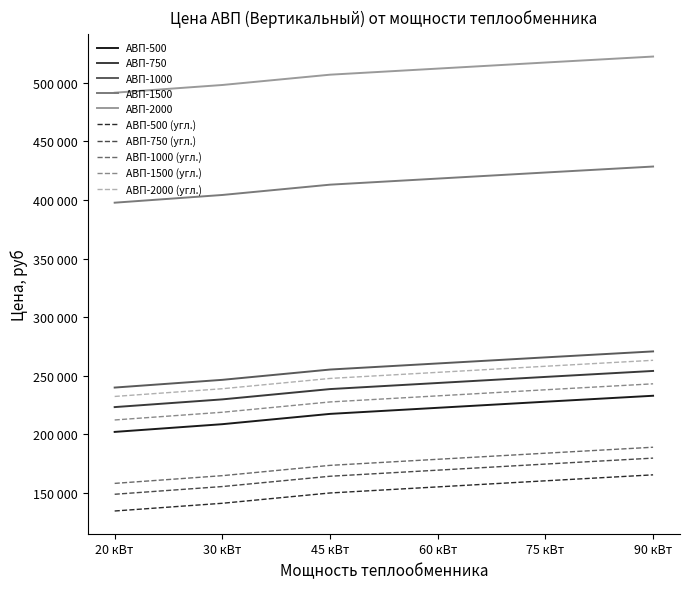

Between 60 кВт and 75 кВт, which is larger?

75 кВт